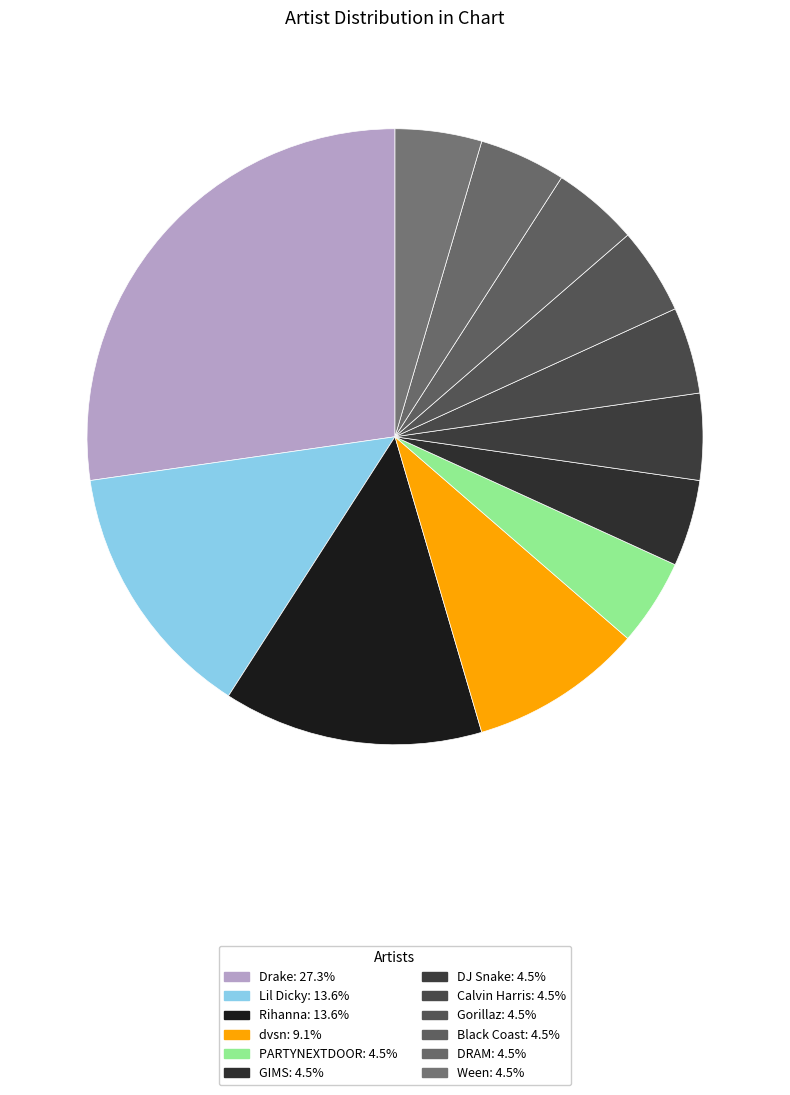

Is it true that Calvin Harris is 1% of the pie?

False